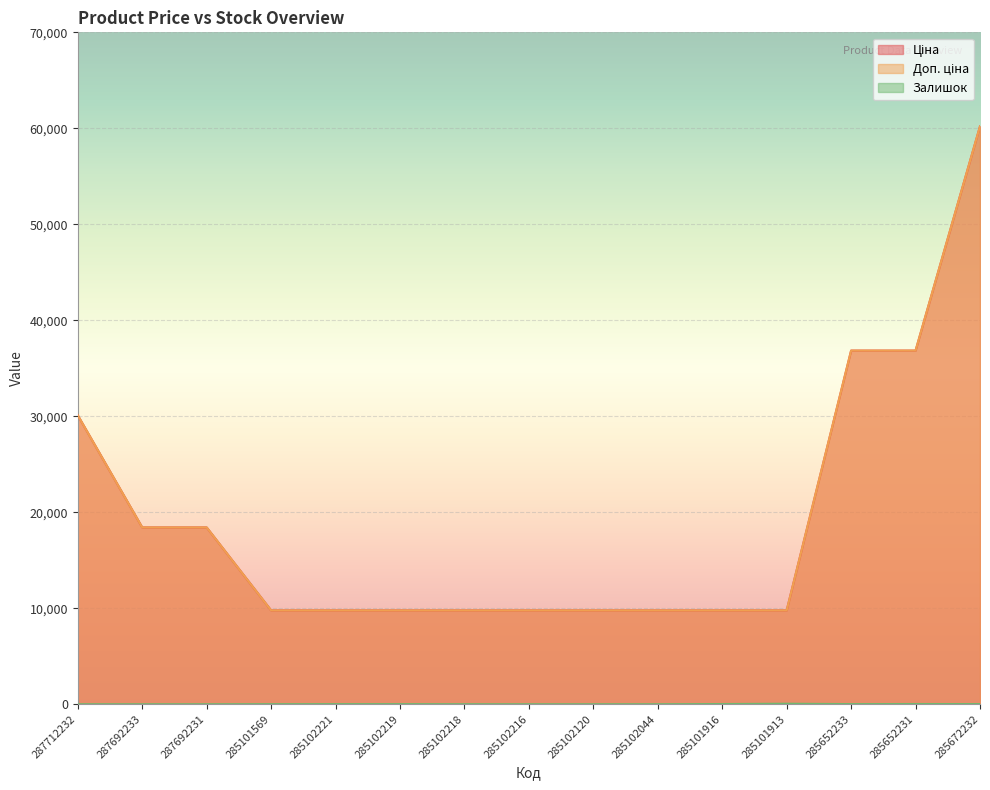

Reading left to right, extract all data points from this chart.

Ціна: 287712232=30102.8	287692233=18420.9	287692231=18420.9	285101569=9775.5	285102221=9775.5	285102219=9775.5	285102218=9775.5	285102216=9775.5	285102120=9775.5	285102044=9775.5	285101916=9775.5	285101913=9775.5	285652233=36841.8	285652231=36841.8	285672232=60205.6
Доп. ціна: 287712232=30102.8	287692233=18420.9	287692231=18420.9	285101569=9775.5	285102221=9775.5	285102219=9775.5	285102218=9775.5	285102216=9775.5	285102120=9775.5	285102044=9775.5	285101916=9775.5	285101913=9775.5	285652233=36841.8	285652231=36841.8	285672232=60205.6
Залишок: 287712232=0.0	287692233=0.0	287692231=0.0	285101569=7.0	285102221=11.0	285102219=11.0	285102218=3.0	285102216=0.0	285102120=0.0	285102044=1.0	285101916=21.0	285101913=53.0	285652233=14.0	285652231=23.0	285672232=16.0